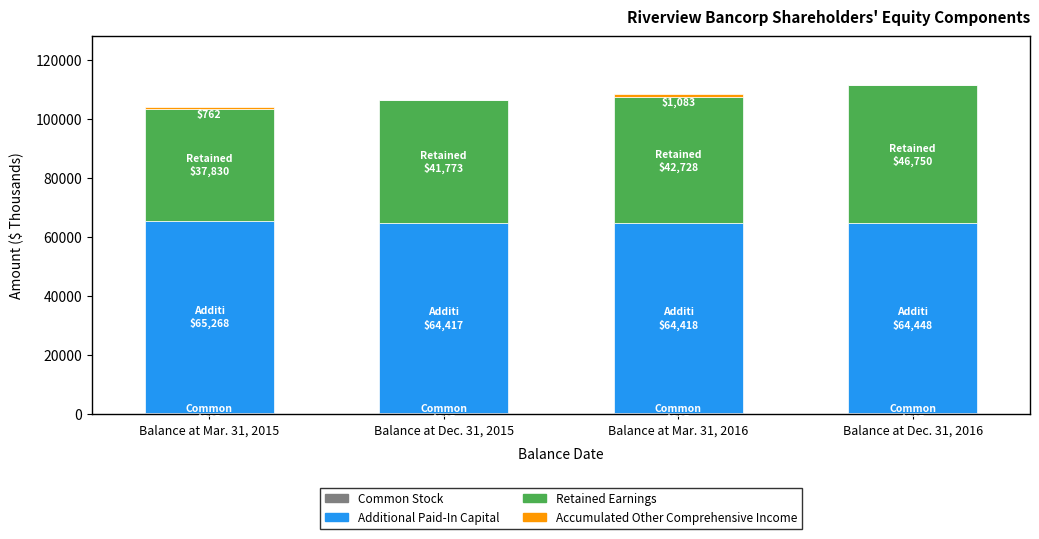

How many series are shown in this chart?

4